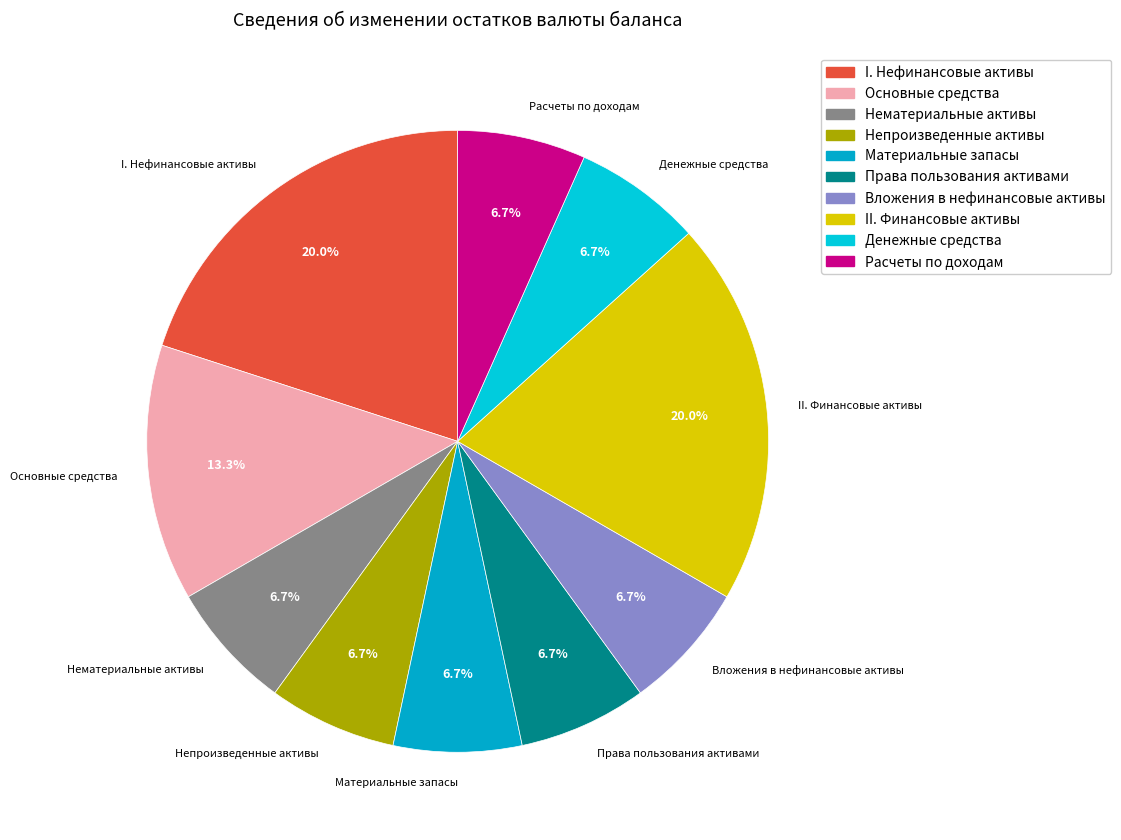

How many segments does this pie chart have?

10